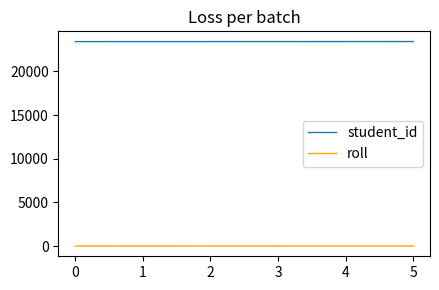

What is the total value across all series at 4?

23410